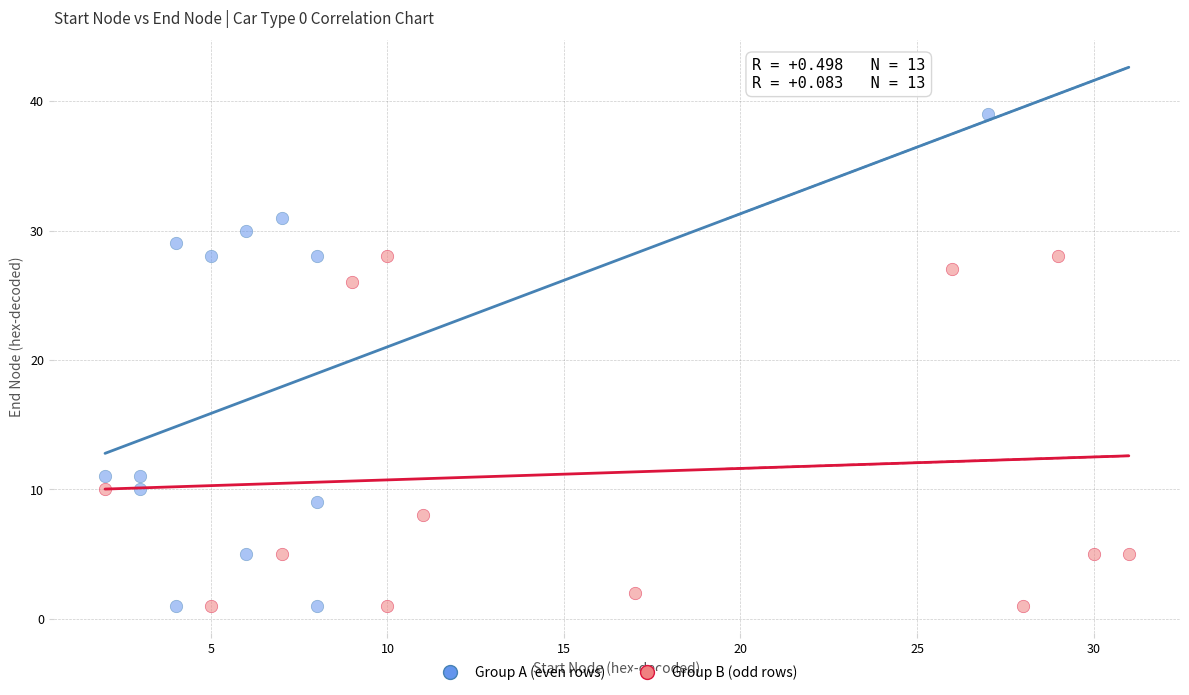

Which series reaches the maximum Y coordinate?

Group A (even rows)